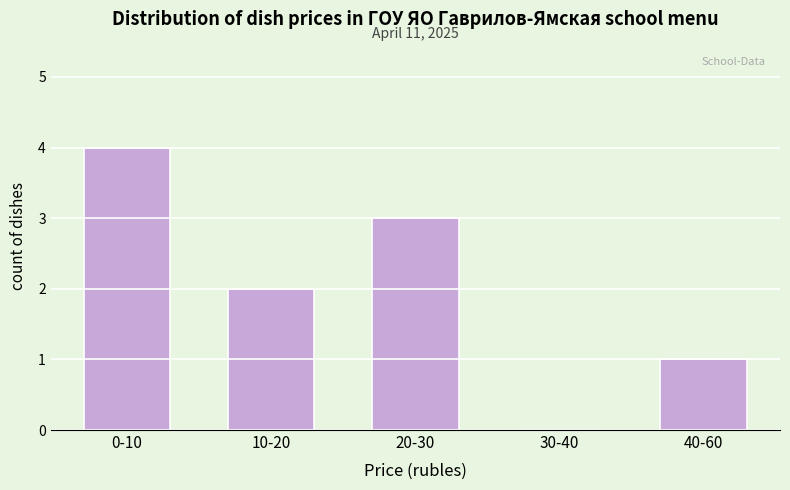

Reading right to left, extract all data points from this chart.

40-60=1	30-40=0	20-30=3	10-20=2	0-10=4